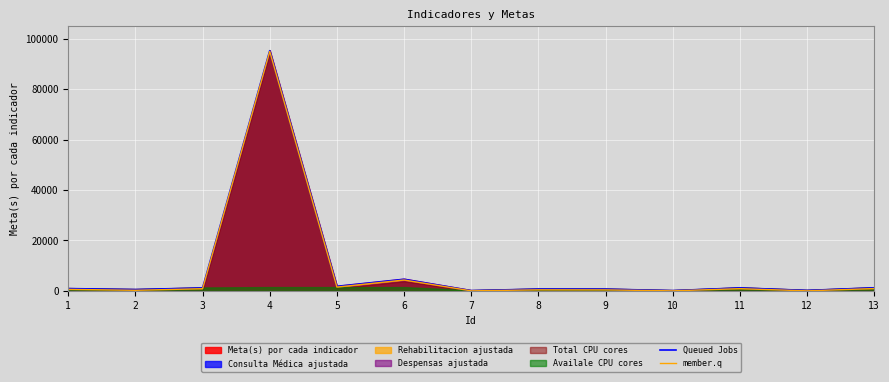

Read the Queued Jobs value at 6.

4600